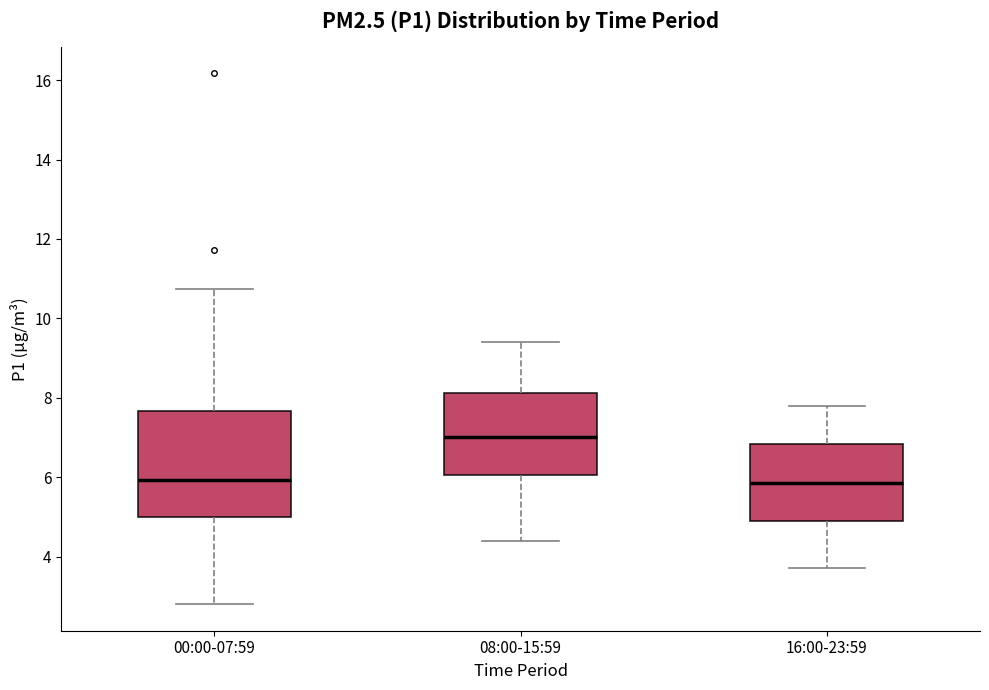

Reading left to right, read every box against the y-axis: the position of its median line, the range the box covers, and the ends of its whiskers. The values are not printed on the chart, so give them approximately, as read against the axis.

00:00-07:59: median 6.0, box 5.0 to 7.6, whiskers 2.8 to 10.8
08:00-15:59: median 7.0, box 6.0 to 8.2, whiskers 4.4 to 9.4
16:00-23:59: median 5.8, box 5.0 to 6.8, whiskers 3.8 to 7.8